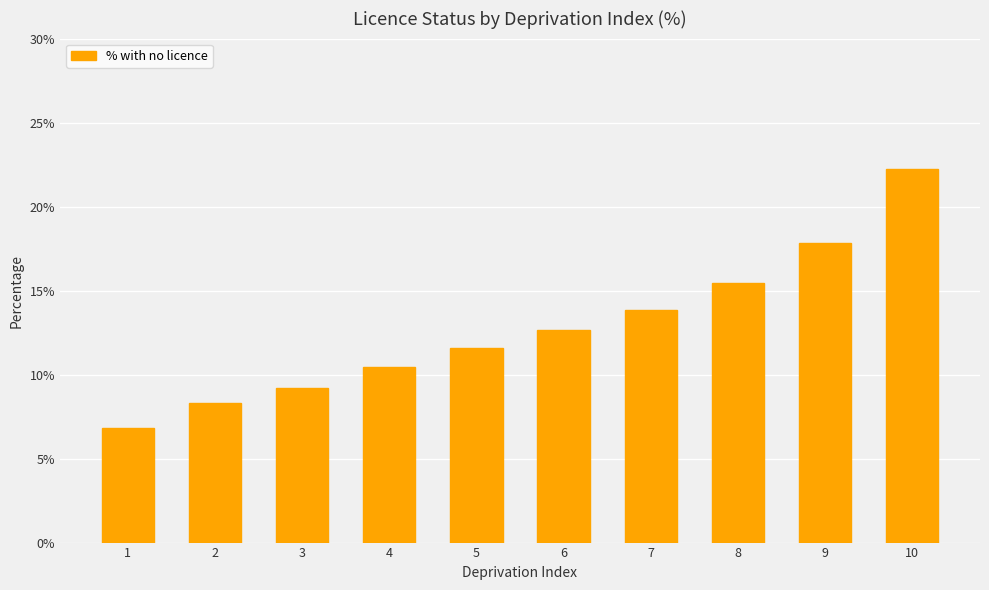

Does the chart contain any negative values?

No